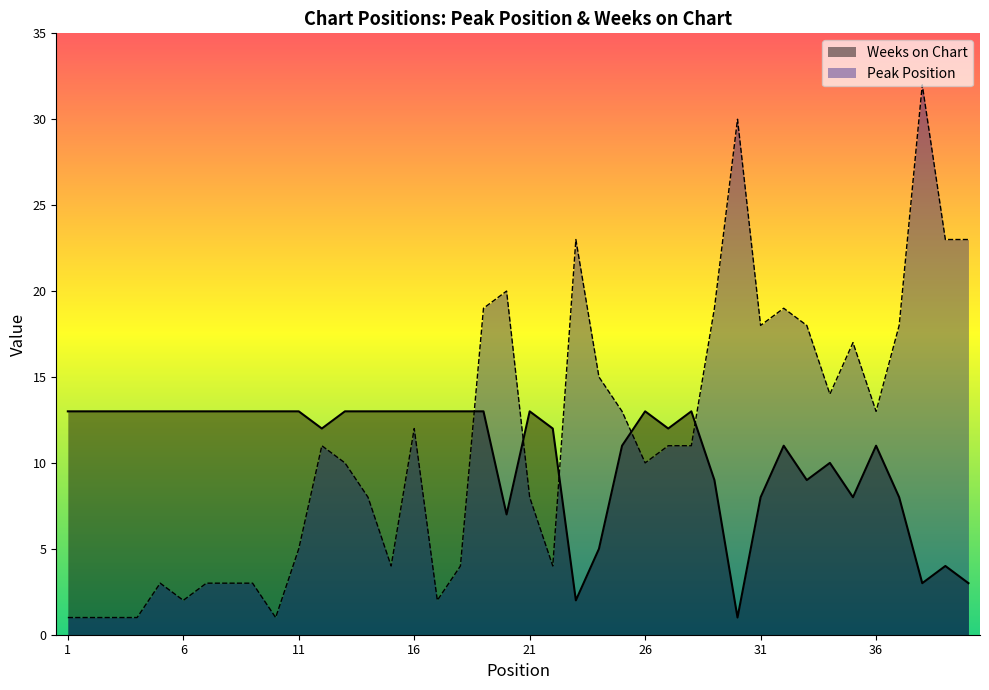

How many lines are shown in the chart?

2